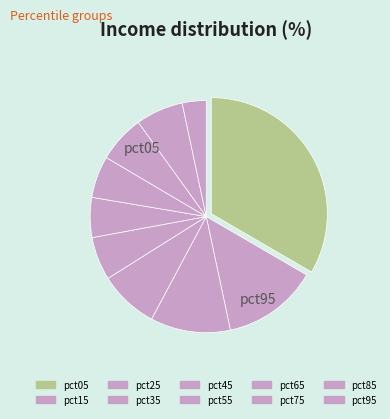

What is the change in value from pct65 to pct85?

+0.1